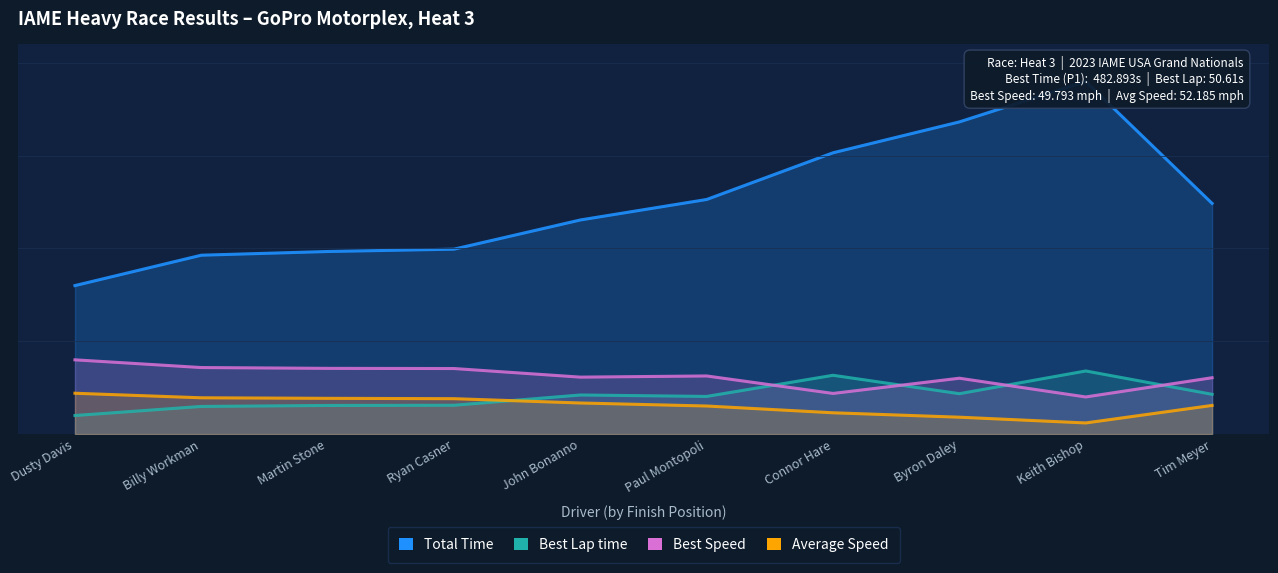

Does the chart display data point markers on the line(s)?

No